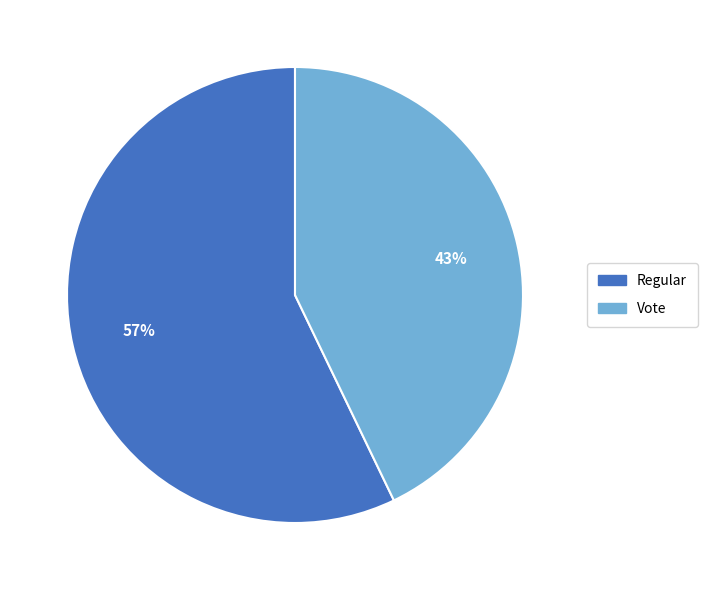

Which slice is the smallest?

Vote